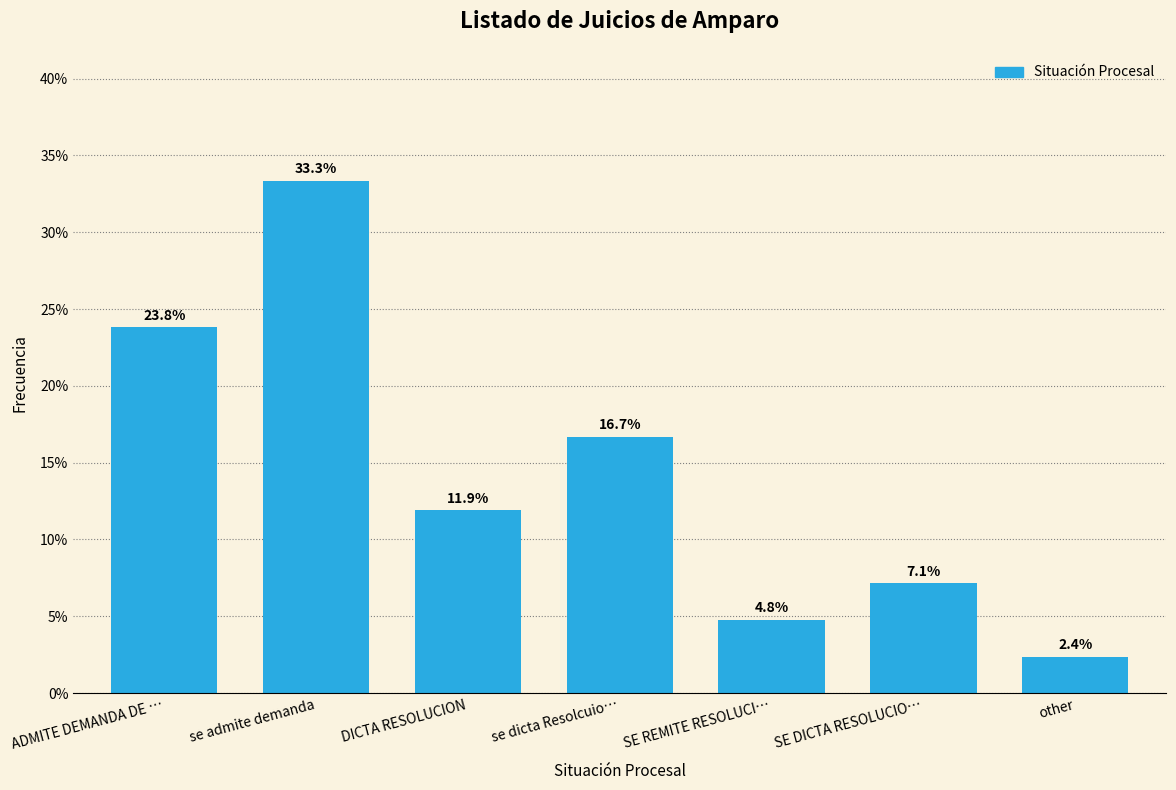

Reading left to right, list all the values displayed in this chart.

23.8	33.3	11.9	16.7	4.8	7.1	2.4